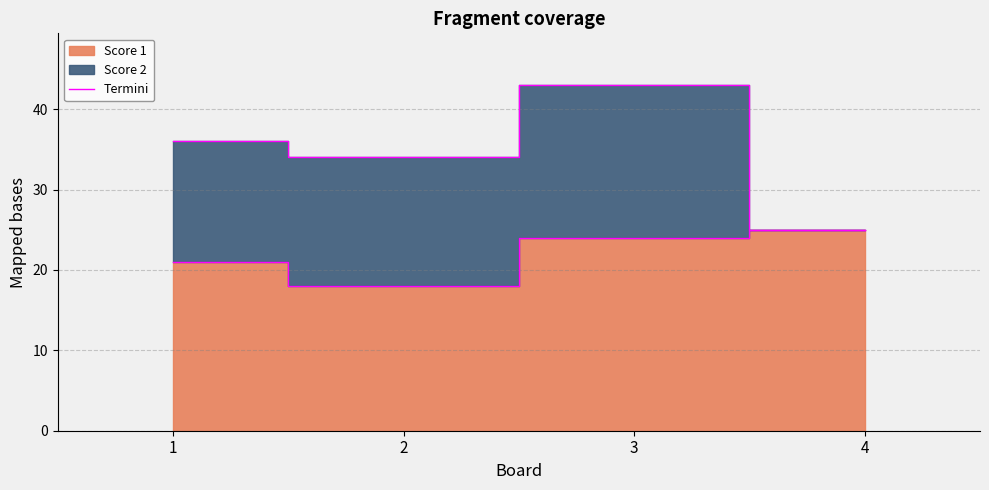

Where is the data nearest to the value 21?

1